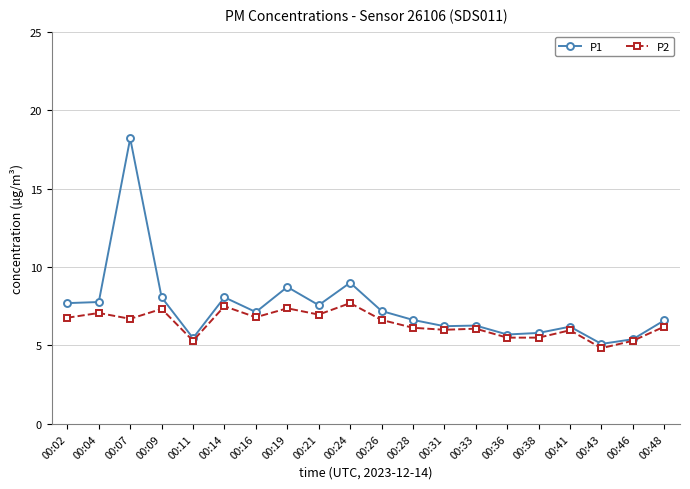

Rank the series by their maximum value, from lowest to highest.

P2, P1